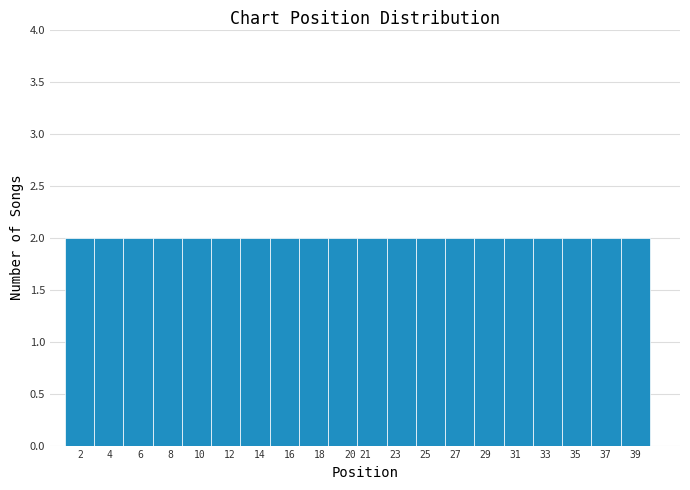

Reading left to right, list every bar in this chart as the range it spans on the x-axis followed by its height. Neither the bar edges nor the heights are printed on the chart, so give them approximately, as read against the axes.

1.00 to 2.95: 2
2.95 to 4.90: 2
4.90 to 6.85: 2
6.85 to 8.80: 2
8.80 to 10.75: 2
10.75 to 12.70: 2
12.70 to 14.65: 2
14.65 to 16.60: 2
16.60 to 18.55: 2
18.55 to 20.50: 2
20.50 to 22.45: 2
22.45 to 24.40: 2
24.40 to 26.35: 2
26.35 to 28.30: 2
28.30 to 30.25: 2
30.25 to 32.20: 2
32.20 to 34.15: 2
34.15 to 36.10: 2
36.10 to 38.05: 2
38.05 to 40.00: 2